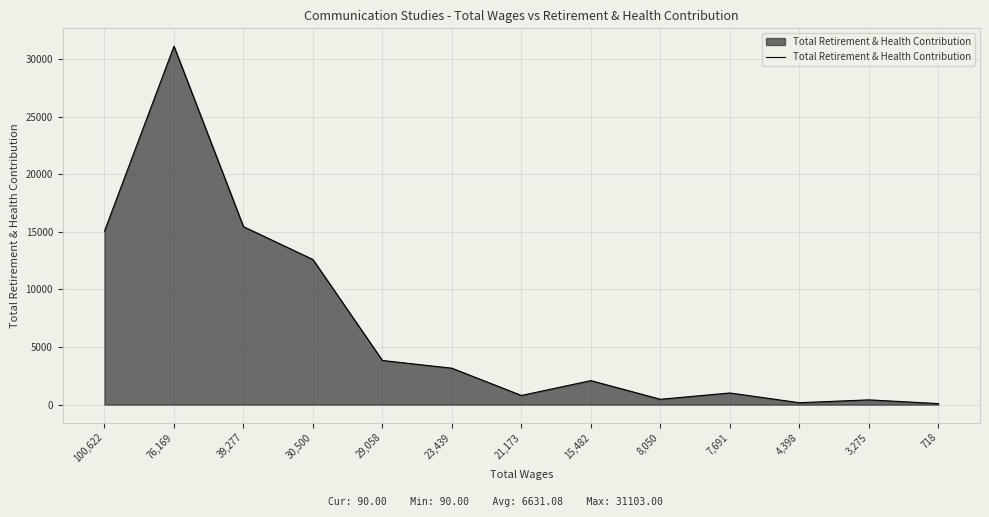

How many categories are shown in the chart?

13